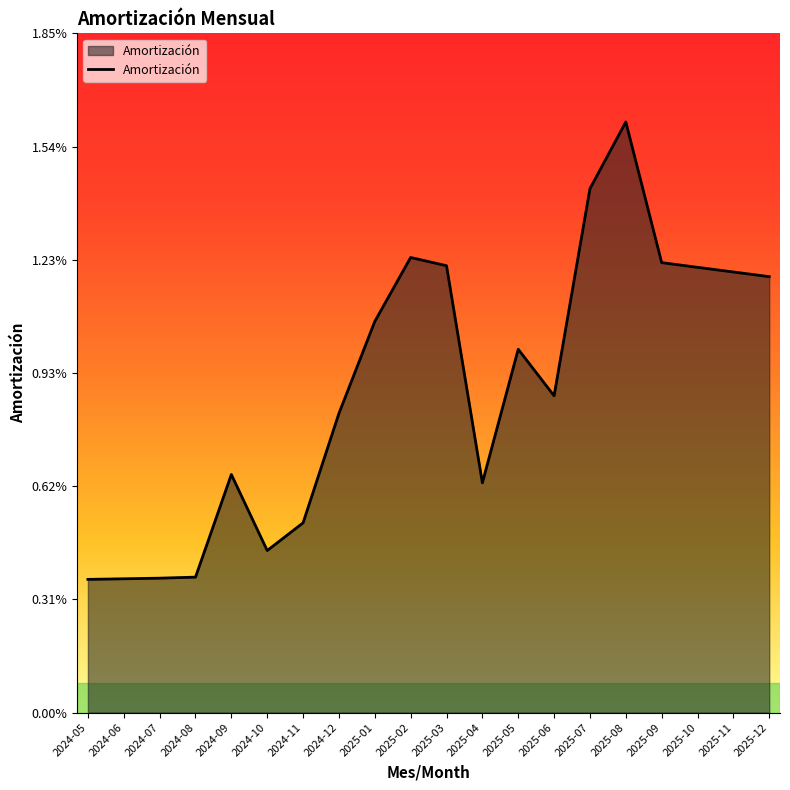

At which label is the value closest to 0?

2024-05